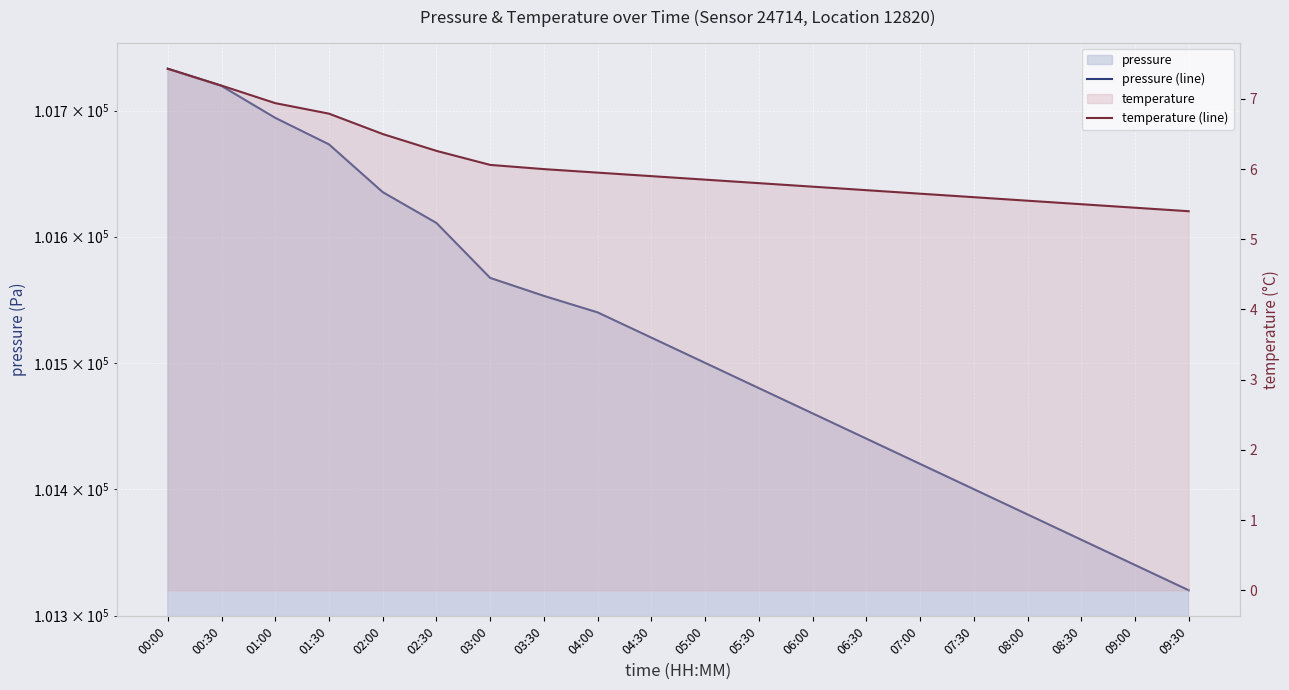

The value of pressure (line) at 07:00 is 136607.2. True or false?

False